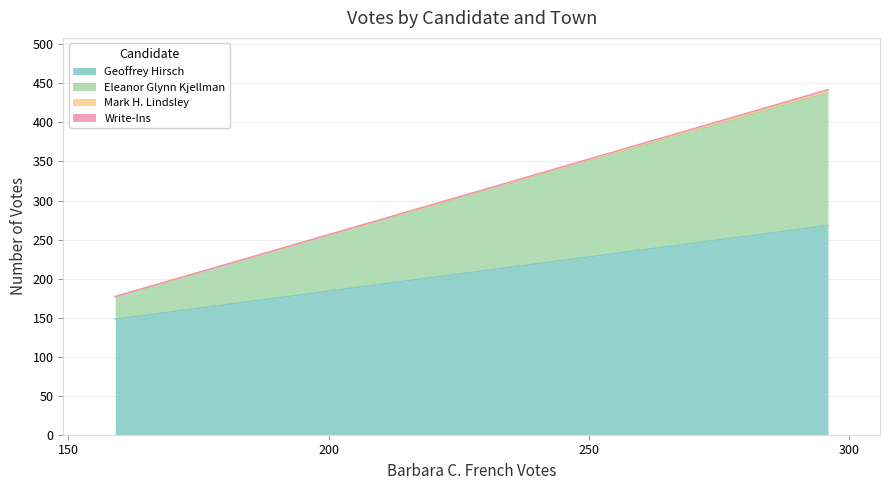

What is the minimum value for Geoffrey Hirsch?

148